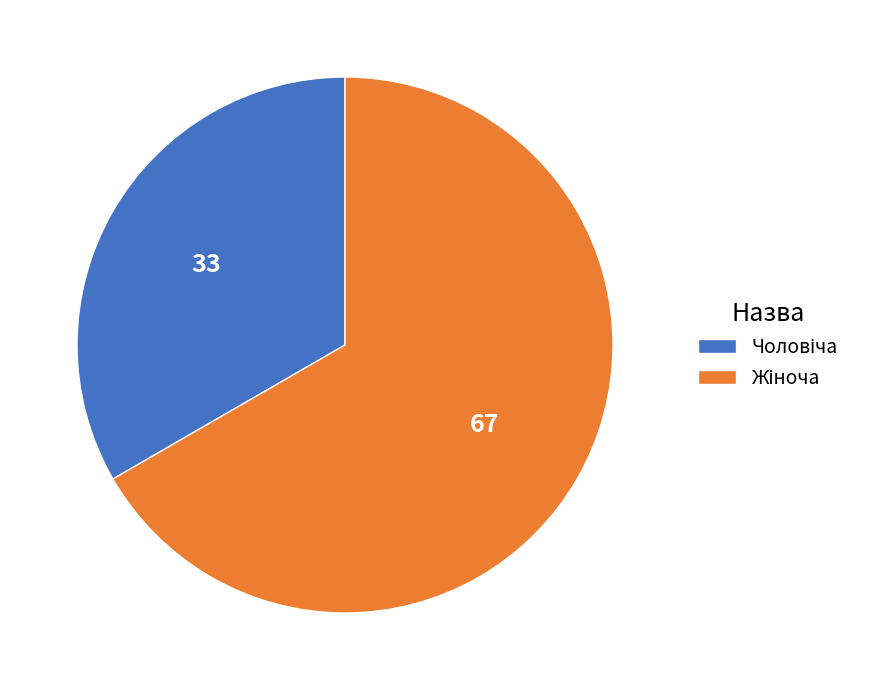

Is there any slice that represents more than half of the pie?

Yes